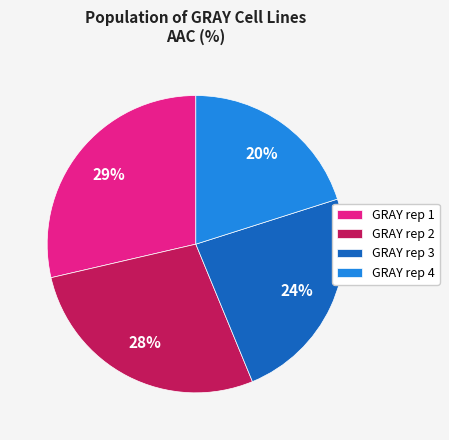

Is it true that GRAY rep 4 is 20% of the pie?

True